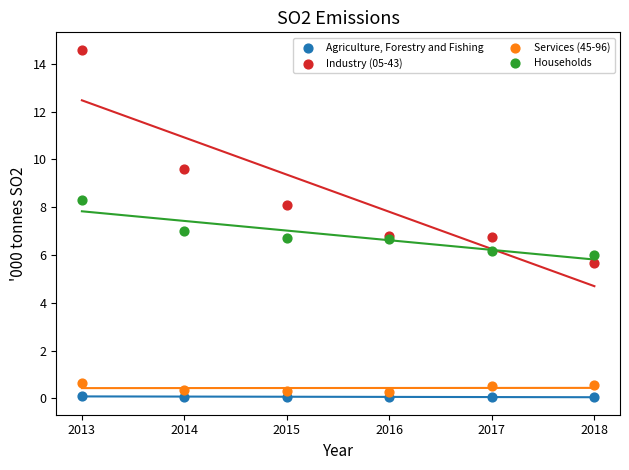

What is the X range (max minus min) for the scatter plot?

5.0